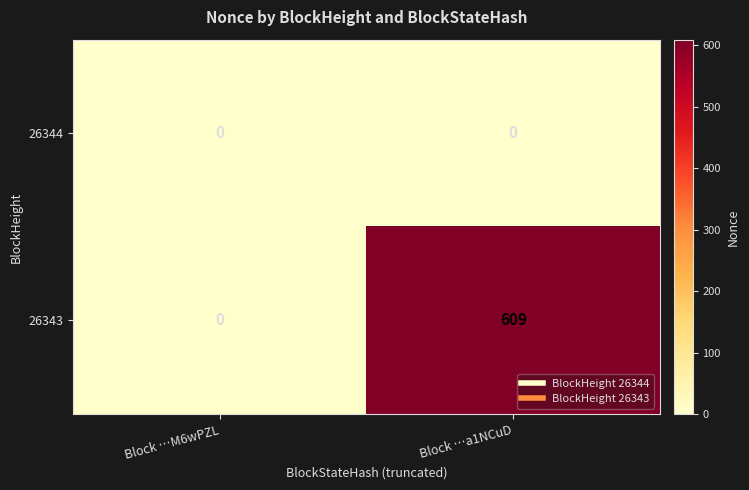

At how many categories does at least one series exceed 51?

1